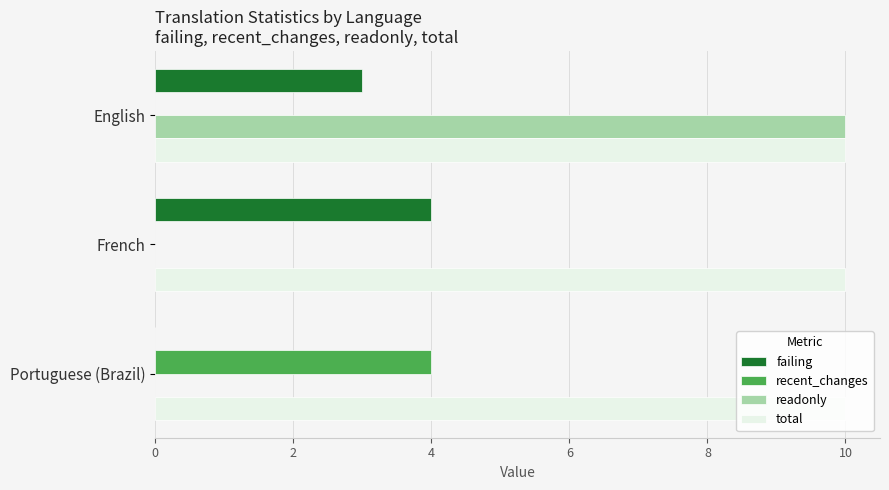

What is the sum of all failing values?

7